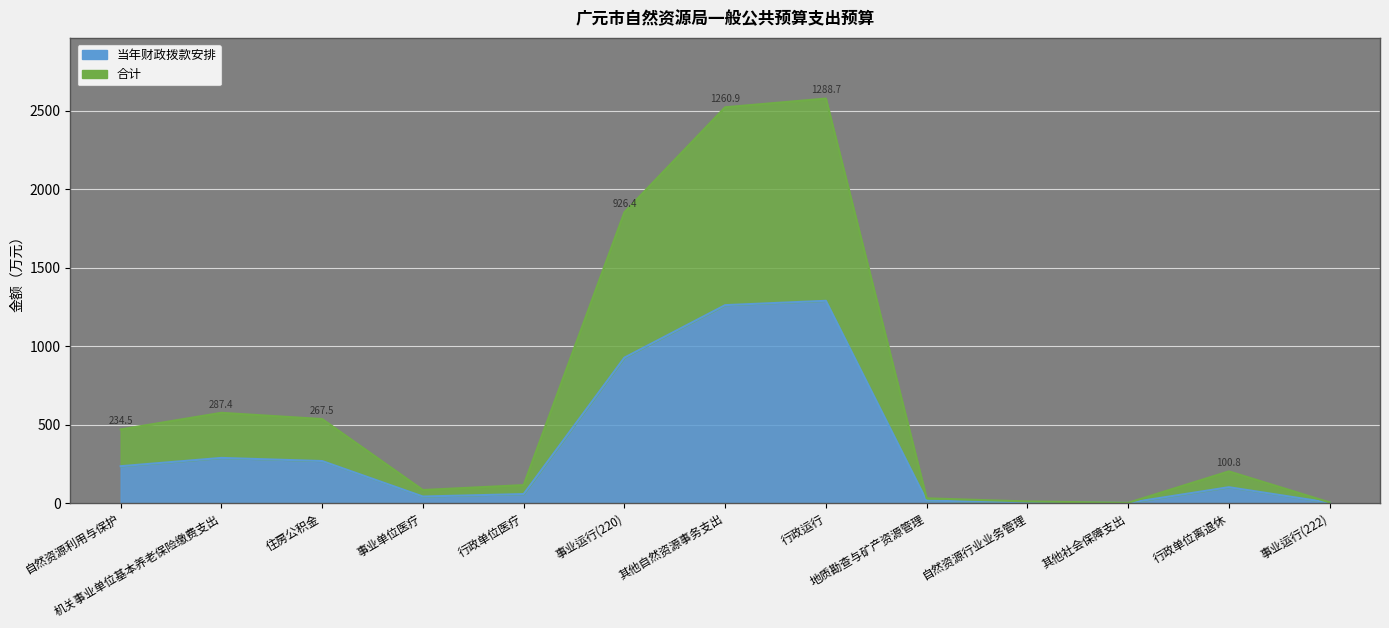

Rank the series by their maximum value, from highest to lowest.

合计, 当年财政拨款安排